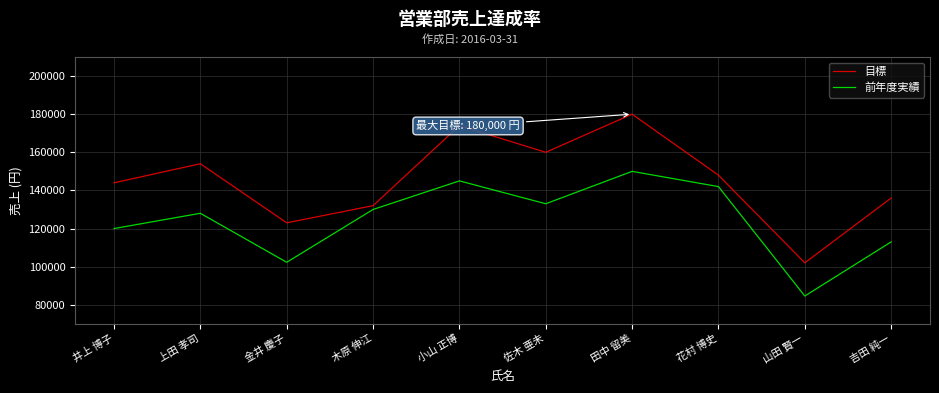

Where is the first local minimum for 目標?

金井 慶子